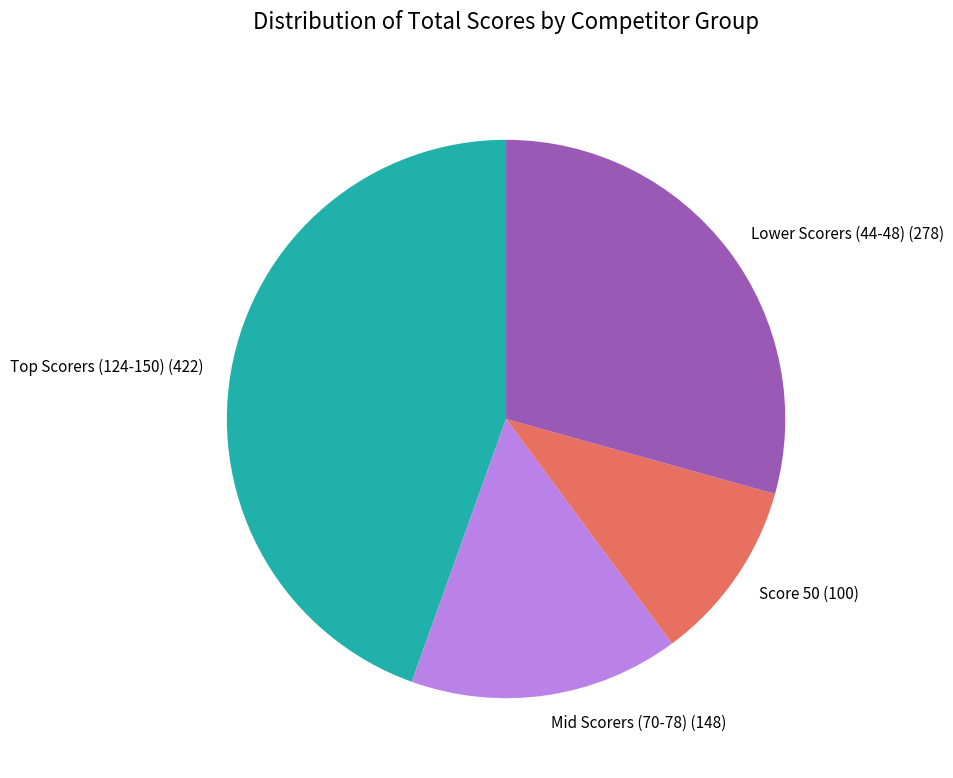

Rank the categories by value from highest to lowest.

Top Scorers (124-150) (422), Lower Scorers (44-48) (278), Mid Scorers (70-78) (148), Score 50 (100)